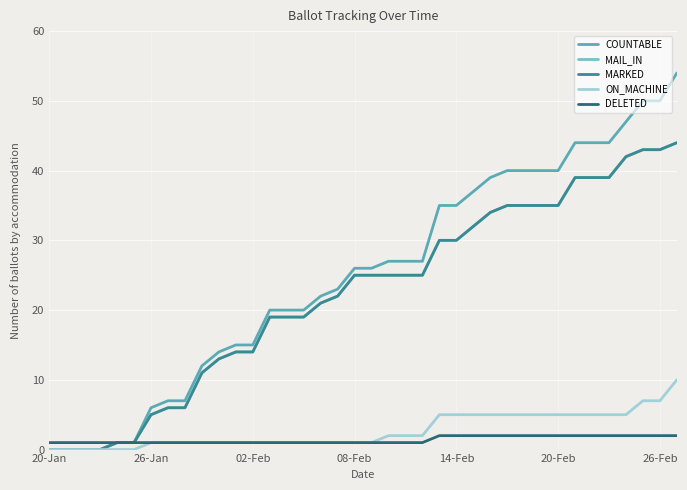

Is this an area chart (filled region under the line)?

No